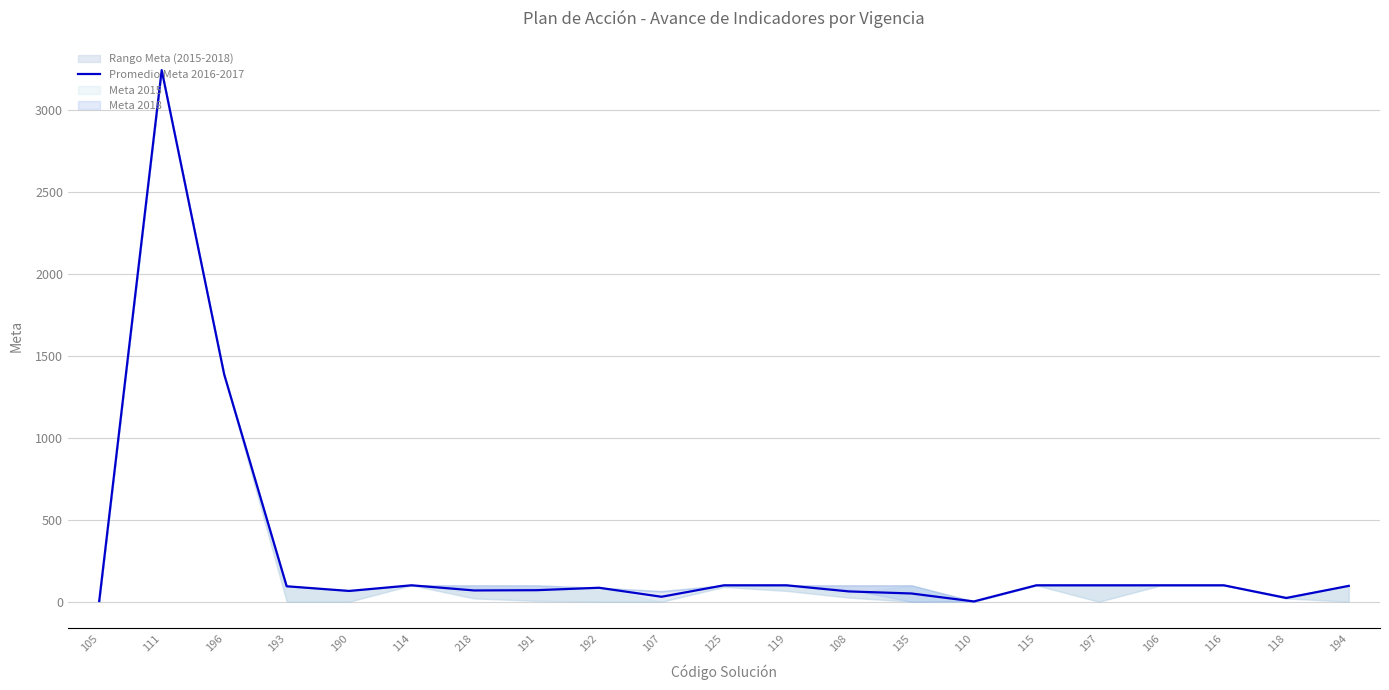

How many points are higher than both their immediate neighbors (excluding endpoints)?

3